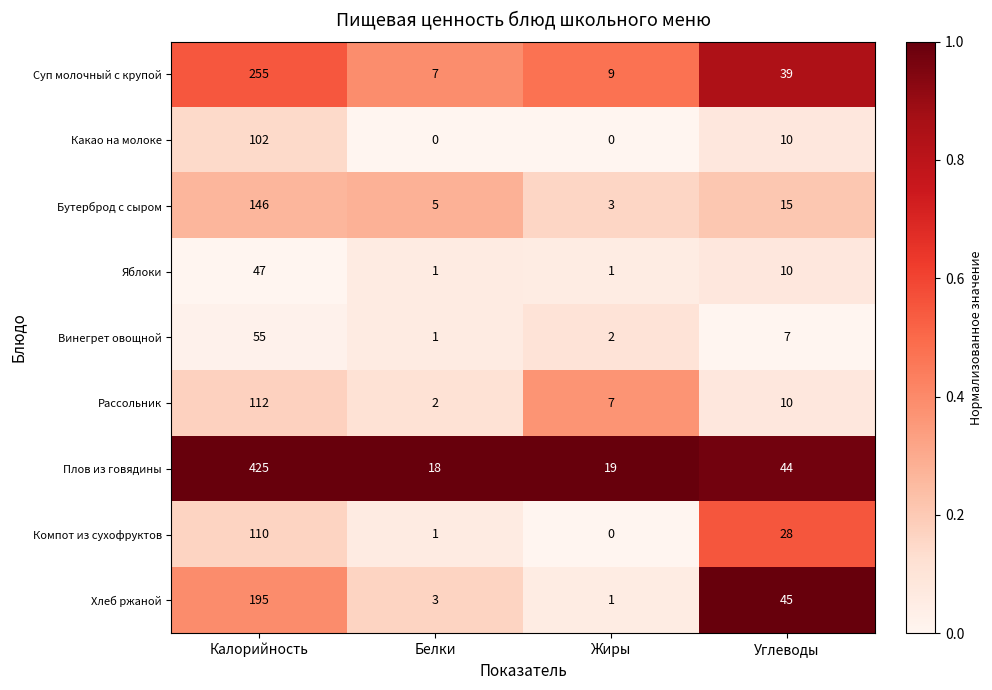

Rank the series at Калорийность from lowest to highest value.

Яблоки, Винегрет овощной, Какао на молоке, Компот из сухофруктов, Рассольник, Бутерброд с сыром, Хлеб ржаной, Суп молочный с крупой, Плов из говядины